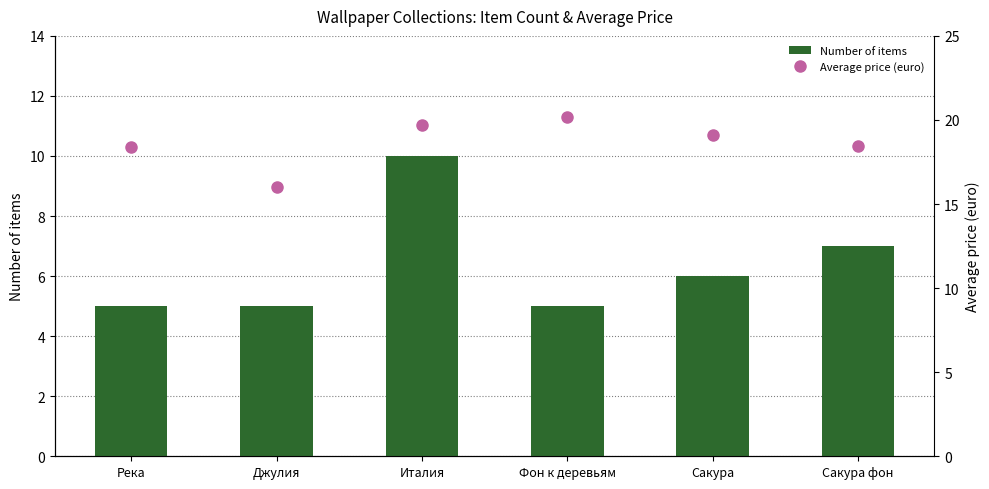

What is the difference between the Average price (euro) values at Река and Италия?

1.3